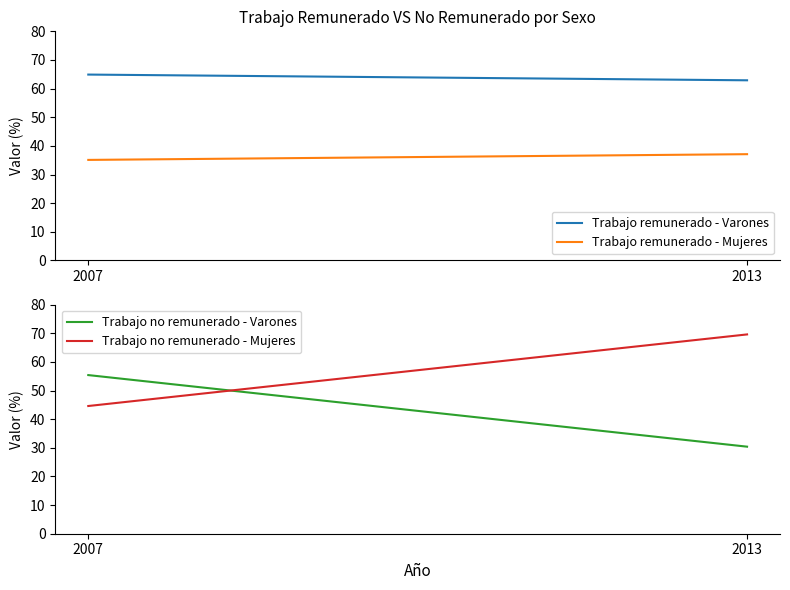

Count the number of categories in the chart.

2